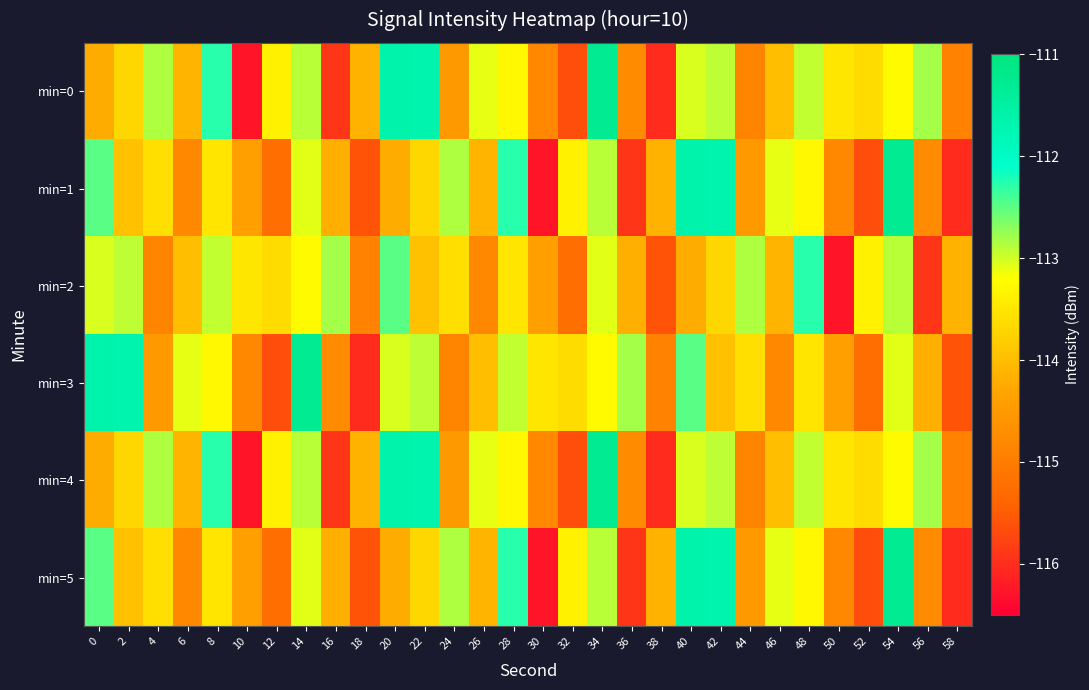

At how many categories does at least one series exceed -113?

18